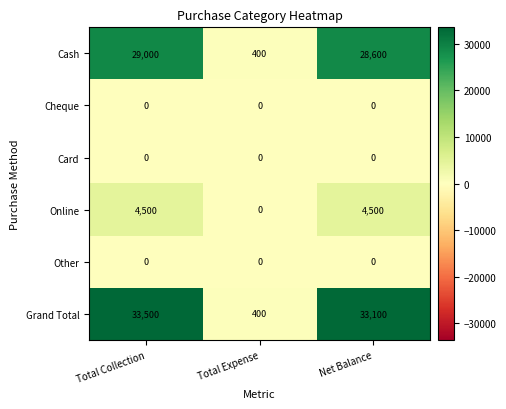

The value of Cash at Net Balance is 28600. True or false?

True